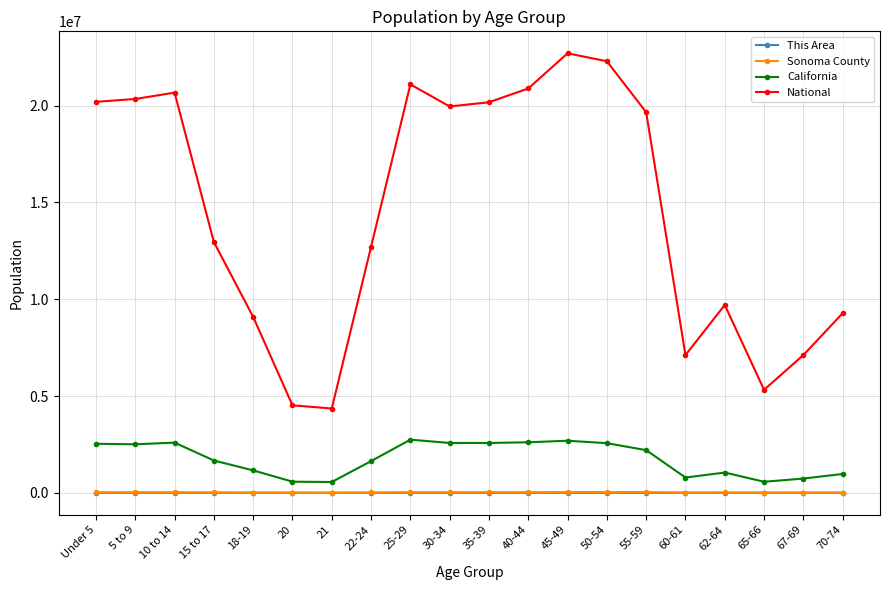

How many values in the National series are below 19664805?

10